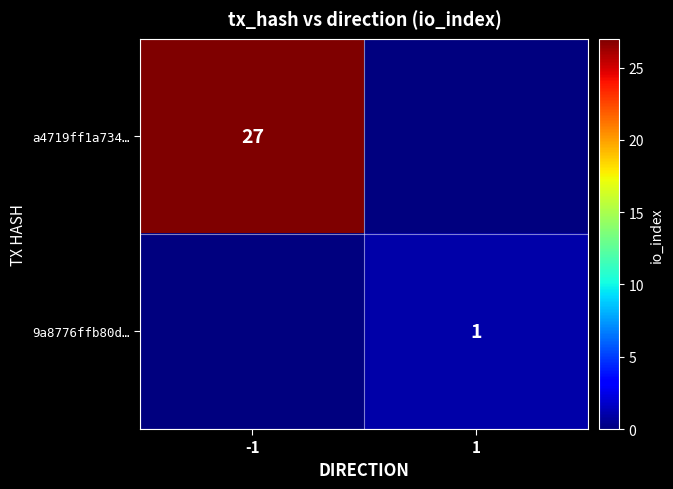

Is it true that a4719ff1a734… equals 27 at -1?

True